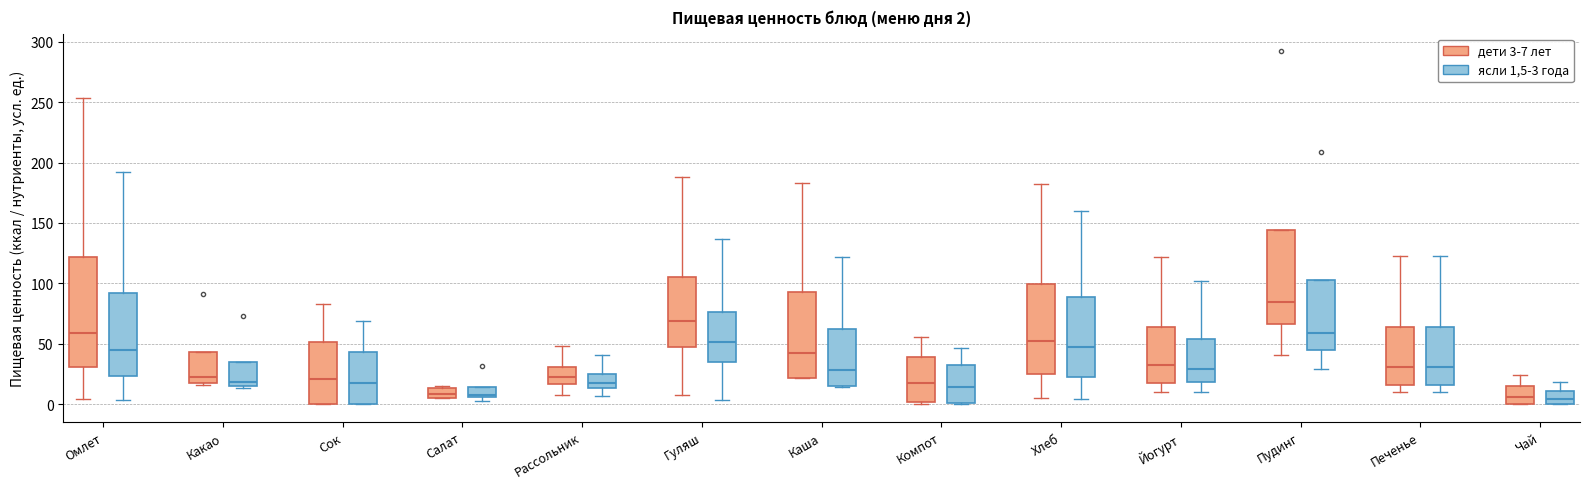

Comparing the boxes themselves (not the whiskers), which one is the tallest?

Омлет (дети 3-7 лет)